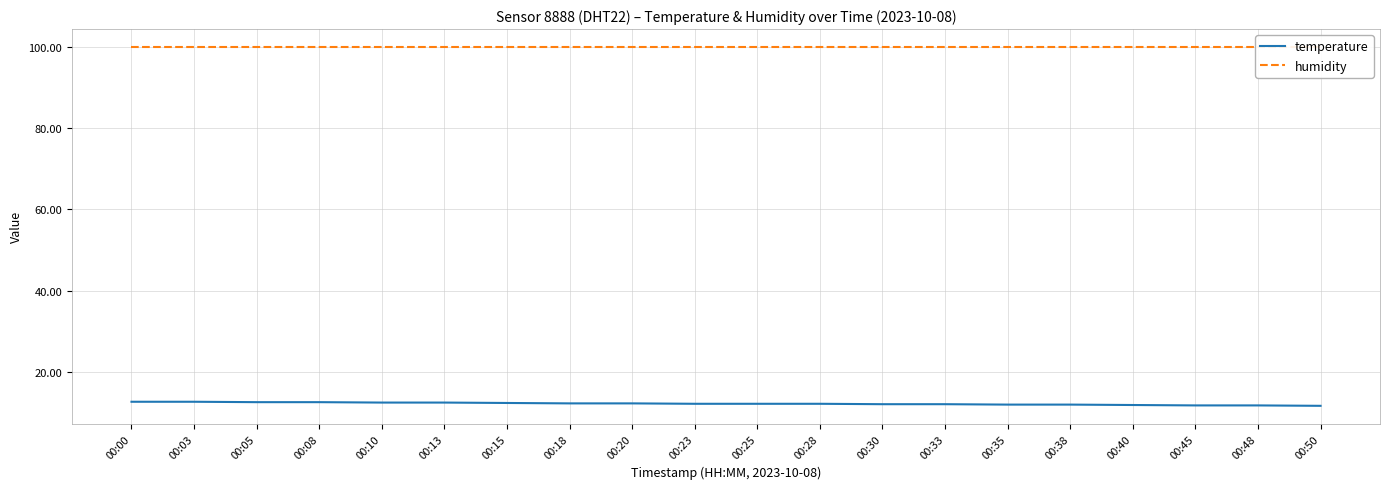

What is the difference between the temperature values at 00:40 and 00:15?

0.5